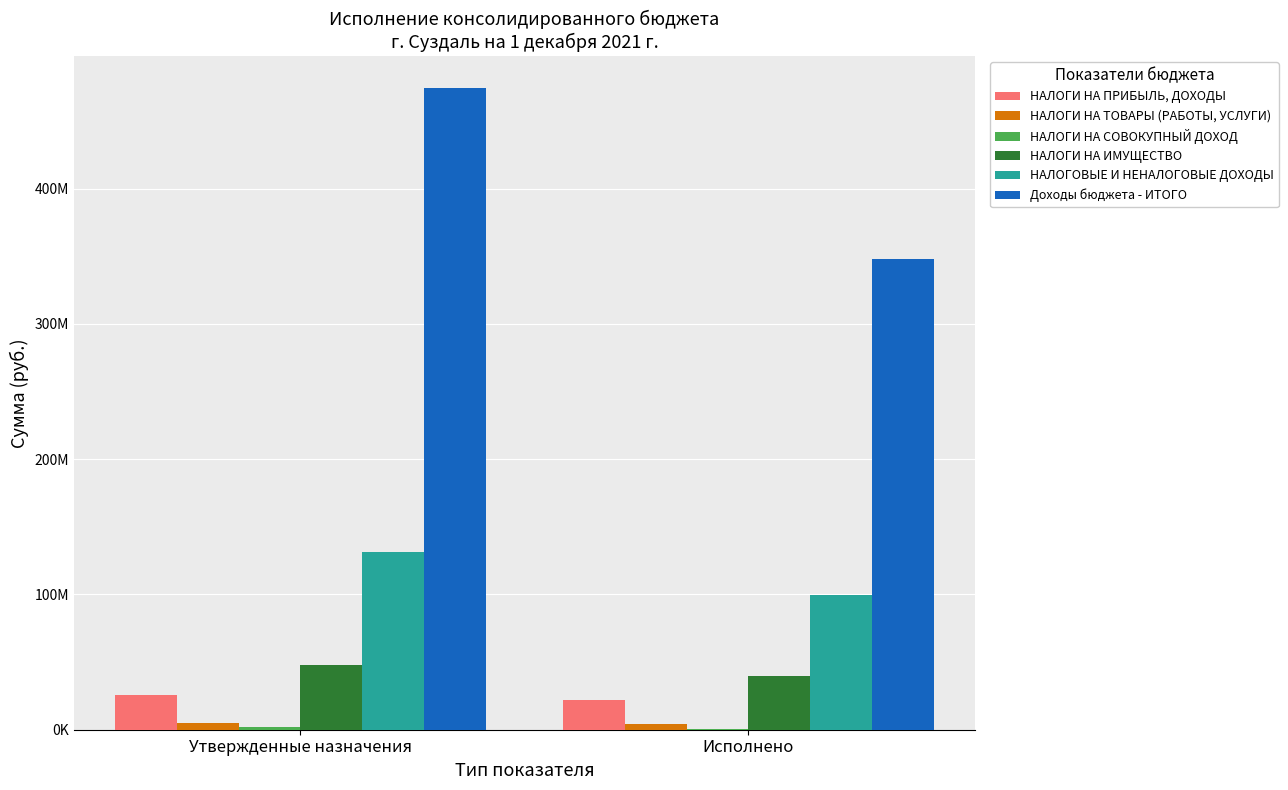

At which category is the sum across all series the highest?

Утвержденные назначения